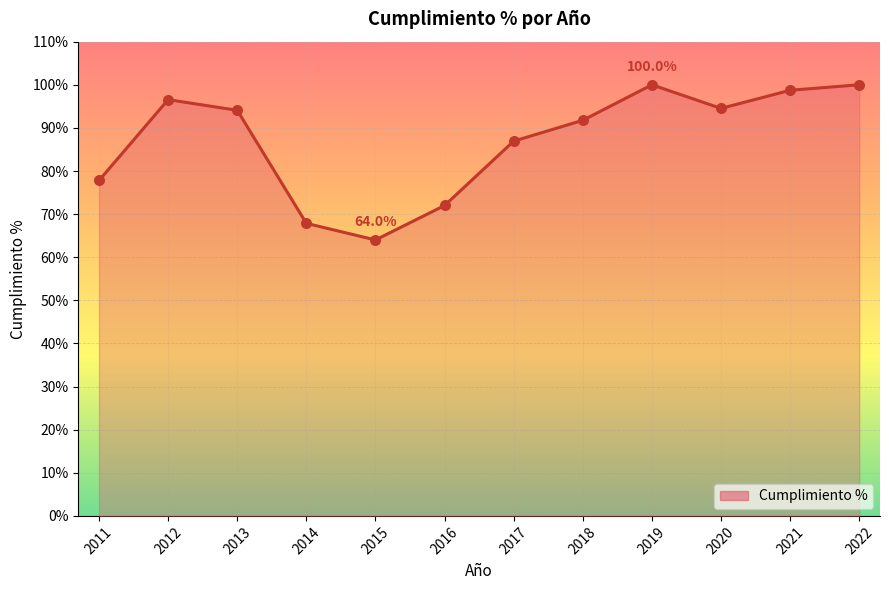

What is the change in value from 2013 to 2019?

+5.9